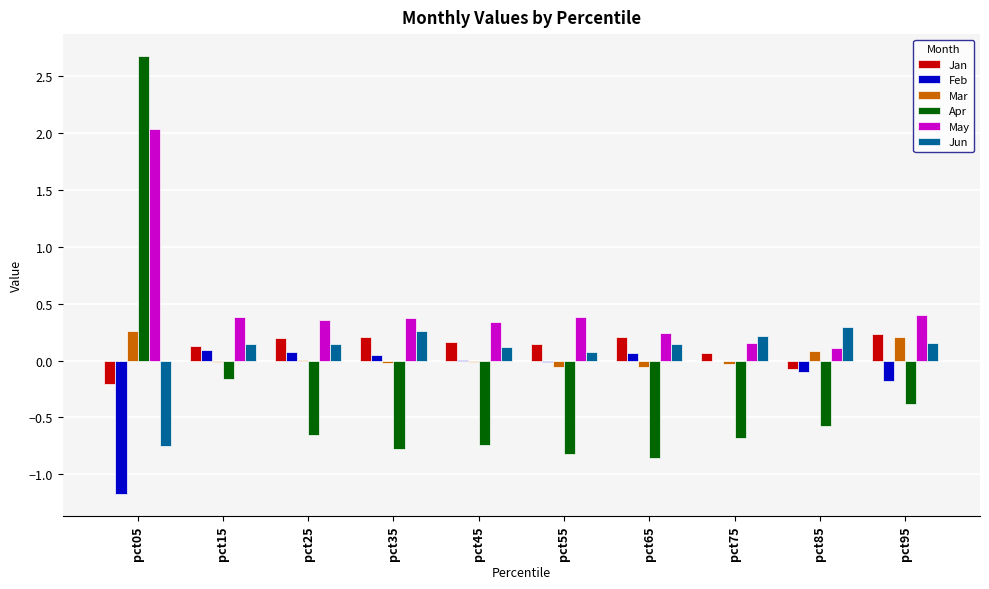

Which category has the highest value across all series?

pct05